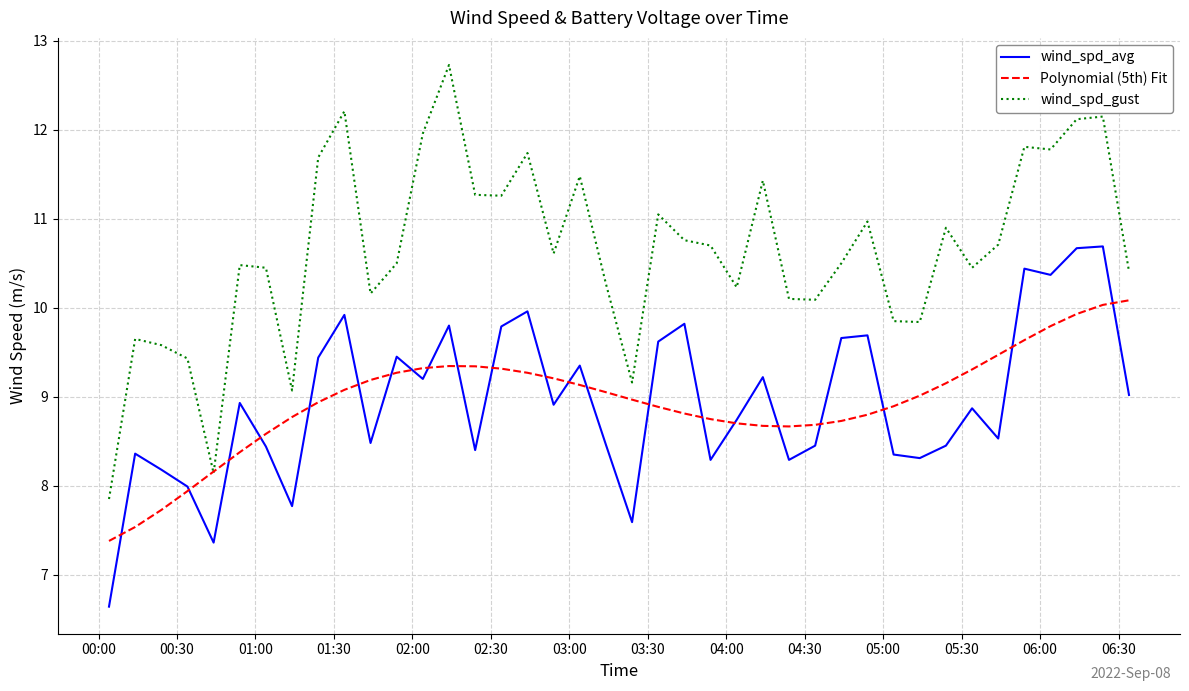

Which series has the largest range (max minus min)?

wind_spd_gust